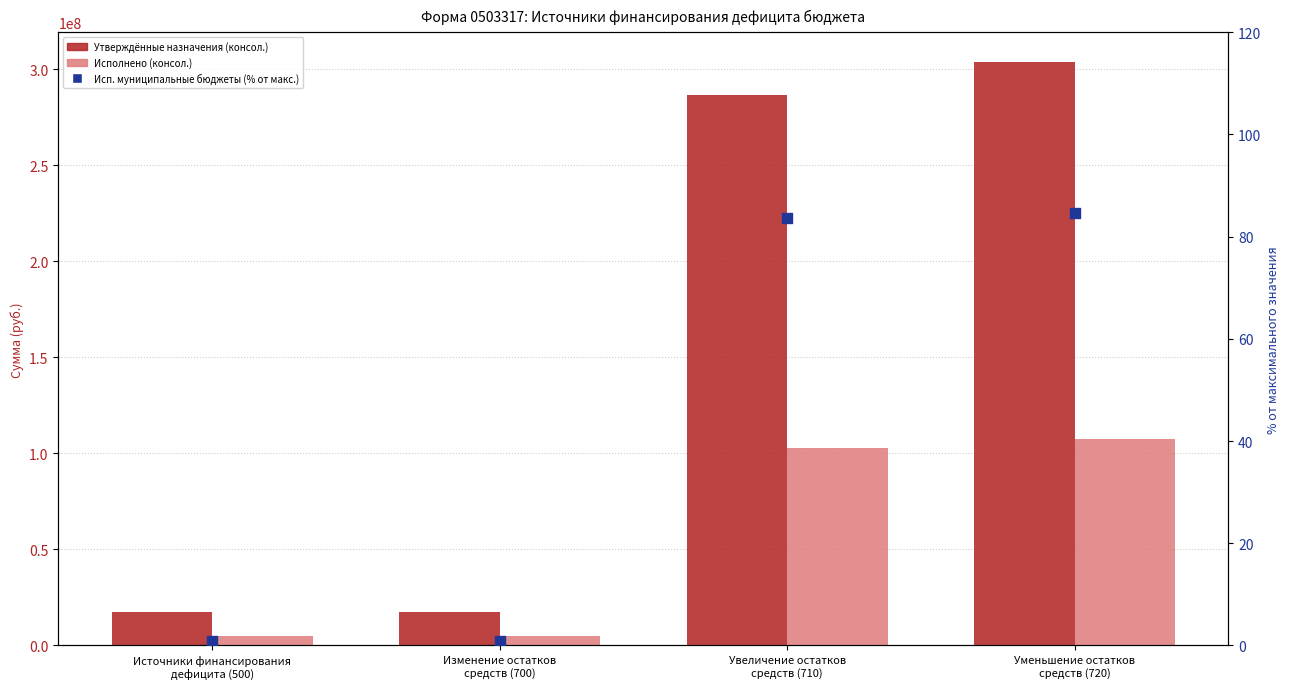

Is the value of Исп. муниципальные бюджеты (% от макс.) at Изменение остатков
средств (700) greater than the value of Утверждённые назначения (консол.) at Увеличение остатков
средств (710)?

No